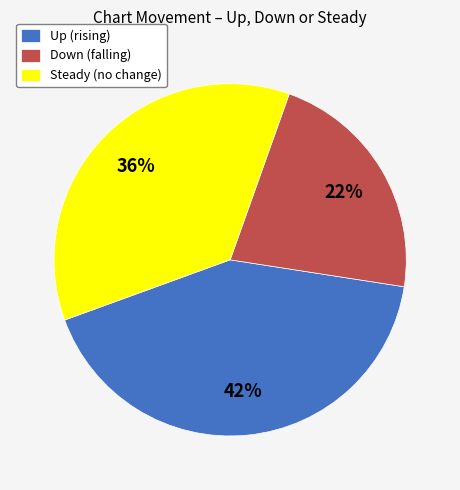

Approximately how many times larger is the value at Down (falling) compared to Up (rising)?

0.5